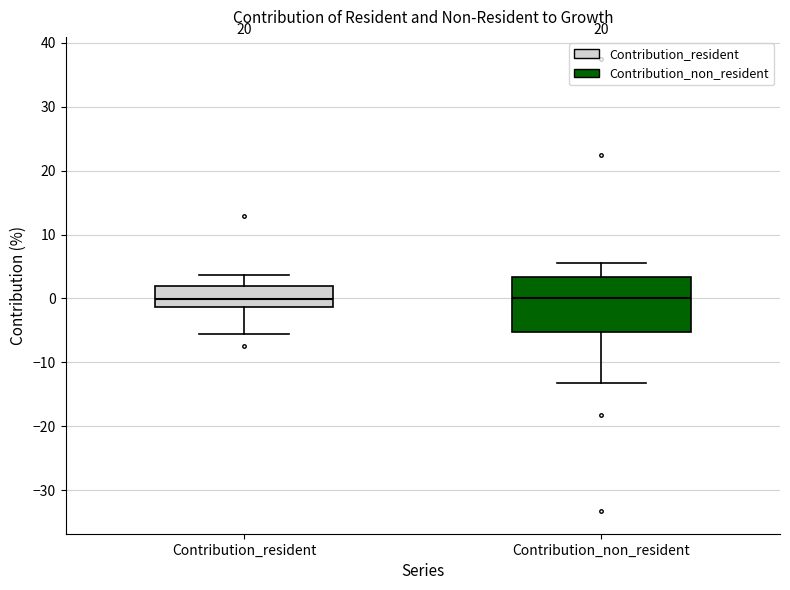

Where does the upper whisker of the box for Contribution_resident end on the y-axis? The values are not printed on the chart, so give them approximately, as read against the axis.

4